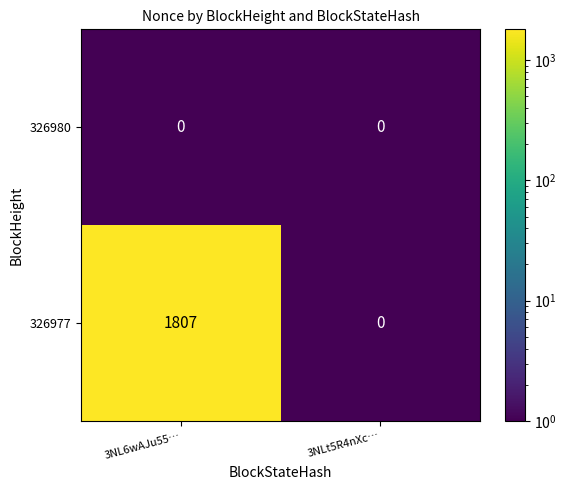

Between 3NL6wAJu55… and 3NLt5R4nXc…, which series saw the biggest shift?

326977